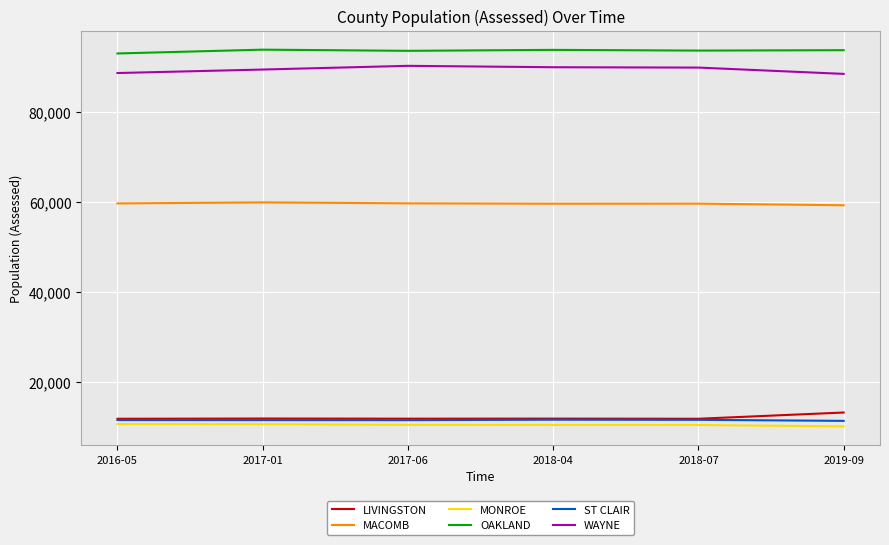

What is the difference between the highest and lowest values at 2019-09?

83559